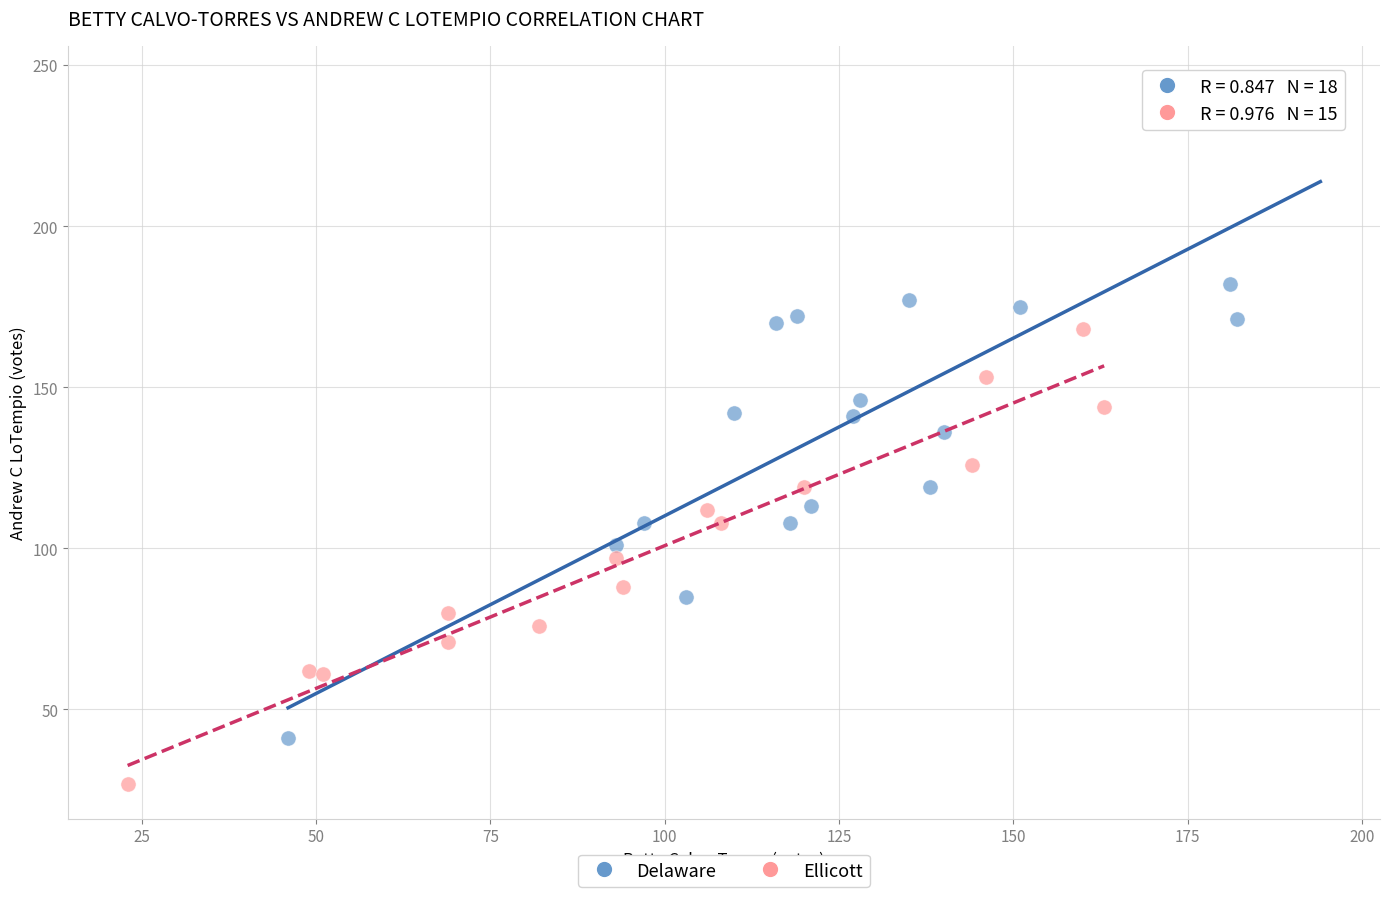

Which series has the largest Y range (max minus min)?

Delaware